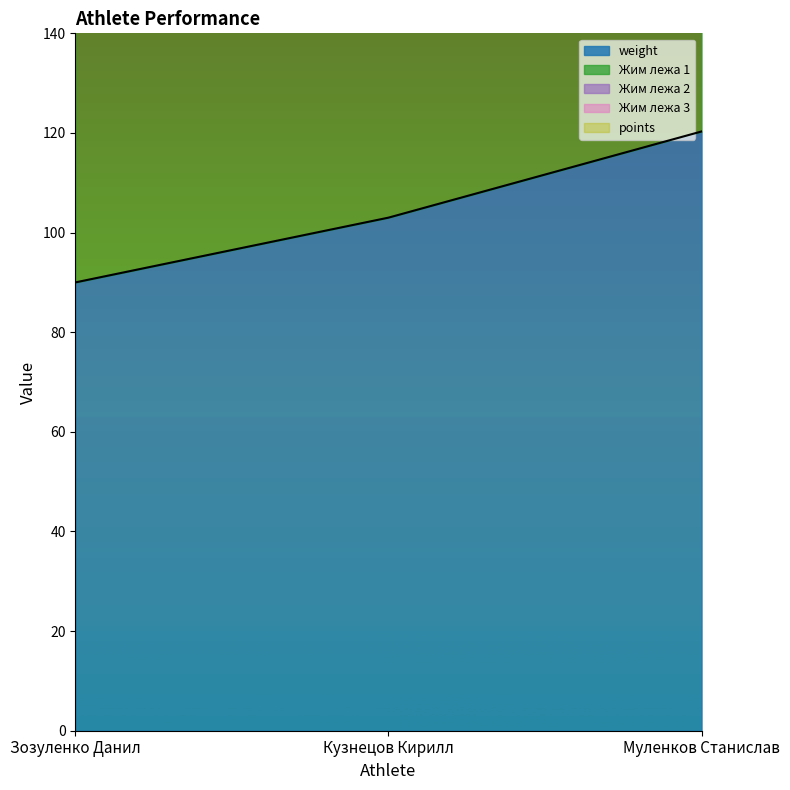

What is the value of the Жим лежа 1 point at the 2nd from the left?

283.0